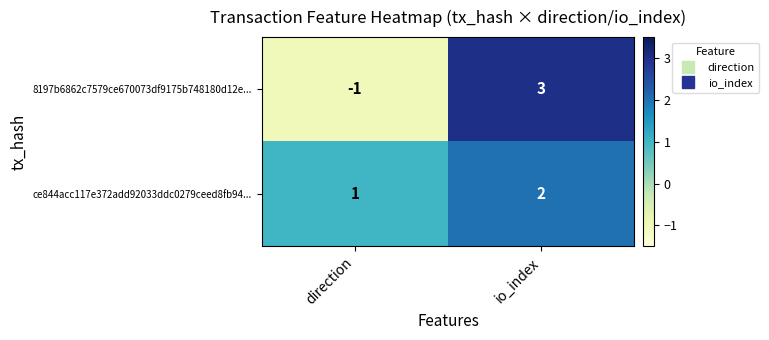

Reading left to right, transcribe all the data shown in this chart.

8197b6862c7579ce670073df9175b748180d12e...: -1	3
ce844acc117e372add92033ddc0279ceed8fb94...: 1	2